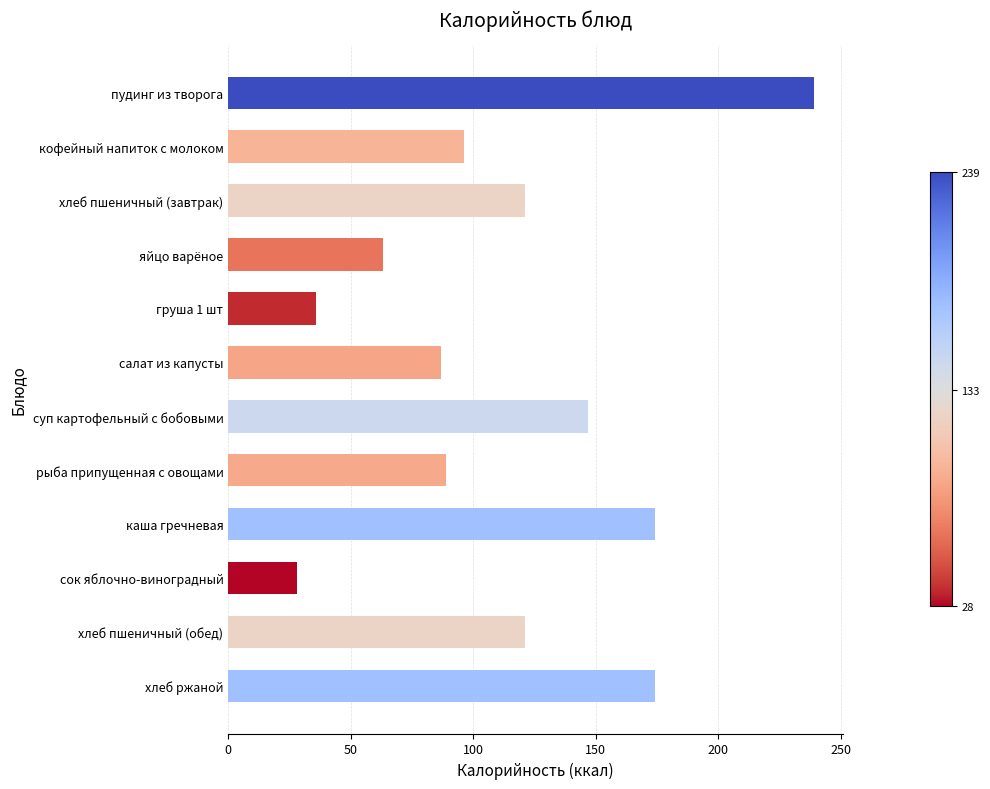

What is the minimum value shown in the chart?

28